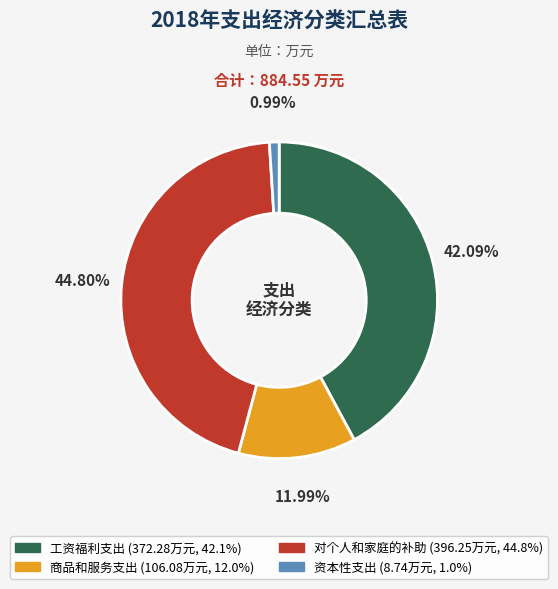

What percentage is the 对个人和家庭的补助 slice, to the nearest percent?

45%